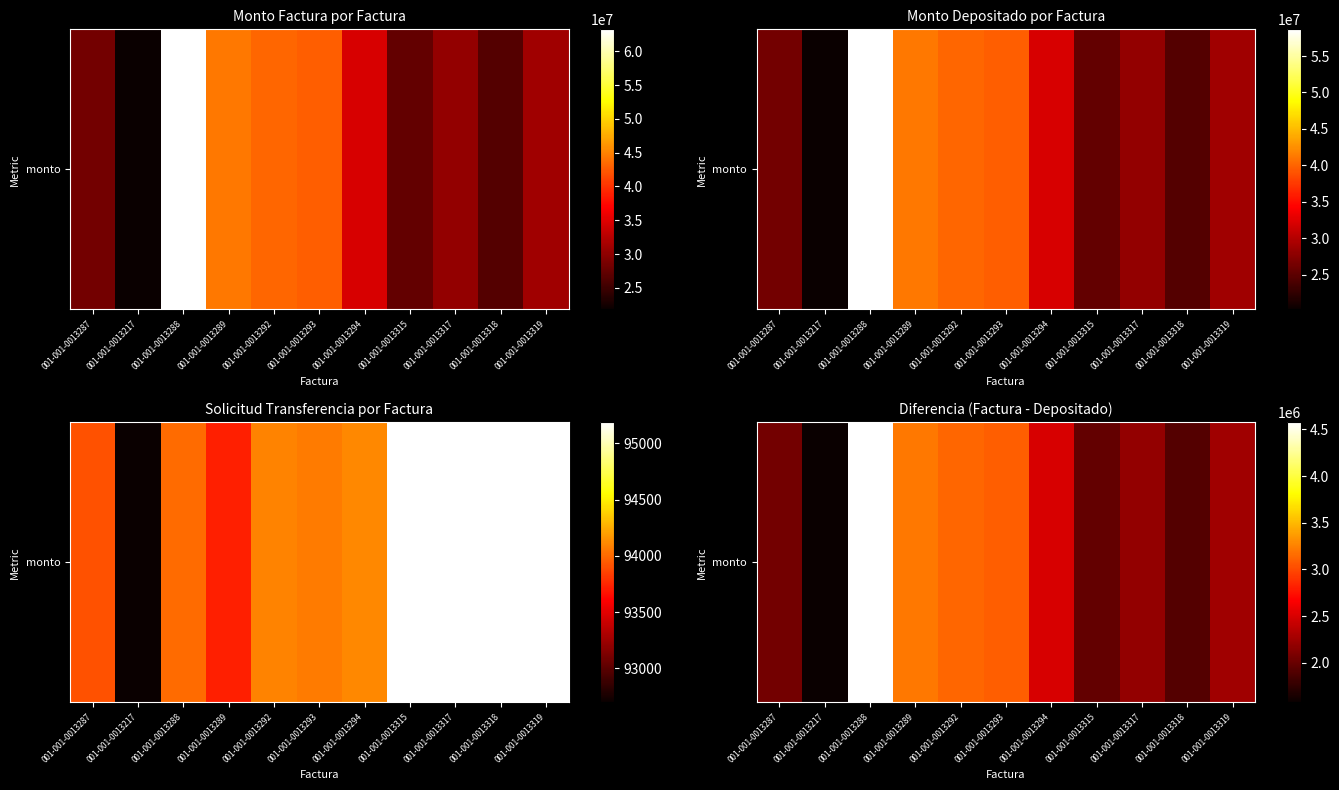

How many series are shown in this chart?

1